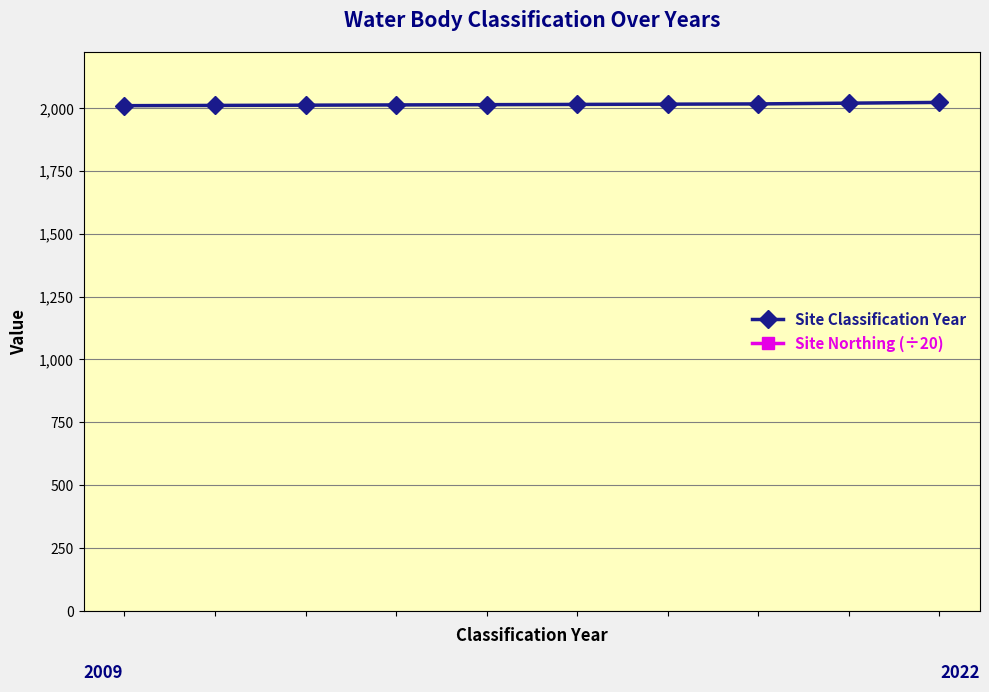

Which series has the widest spread of values?

Site Classification Year